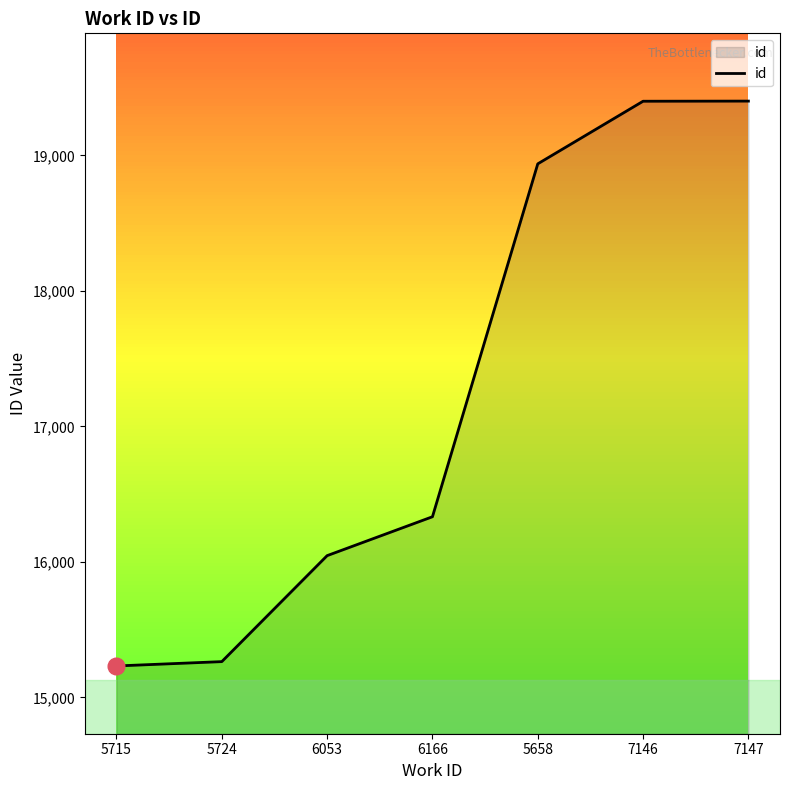

At which label is the value closest to 17316?

6166